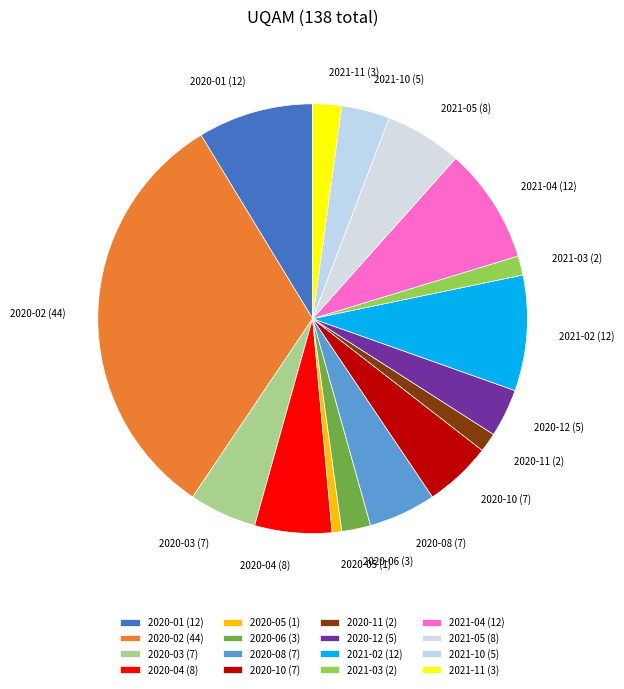

True or false: 2021-05 accounts for 1% of the total.

False